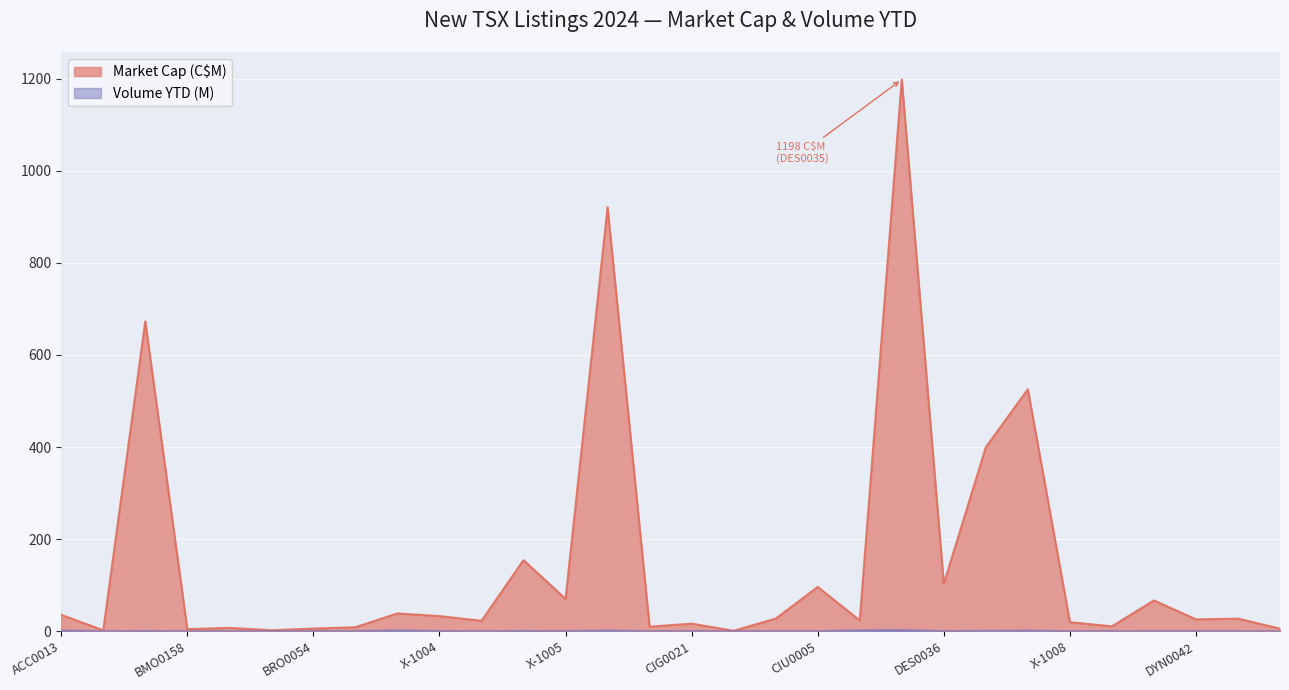

Reading left to right, transcribe all the data shown in this chart.

Market Cap (C$M): ACC0013=35.5	ARR0007=2.1	BMO0157=672.8	BMO0158=4.5	X-1006=7.3	BRO0052=2.1	BRO0054=5.7	BRO0053=8.7	CAN0196=38.7	X-1004=32.8	X-1003=22.6	X-1007=154.4	X-1005=70.2	CIG0020=921.0	CIG0022=9.8	CIG0021=16.4	CIU0006=0.9	CIU0004=27.4	CIU0005=96.1	COR0034=23.4	DES0035=1198.0	DES0036=103.1	DES0037=399.5	DES0038=525.5	X-1008=19.6	X-1009=10.6	DYN0041=66.9	DYN0042=25.8	DYN0043=27.3	X-1020=5.6
Volume YTD (M): ACC0013=1.3	ARR0007=0.1	BMO0157=0.5	BMO0158=0.1	X-1006=0.1	BRO0052=0.1	BRO0054=0.2	BRO0053=0.2	CAN0196=1.7	X-1004=0.5	X-1003=0.1	X-1007=0.5	X-1005=0.2	CIG0020=1.4	CIG0022=0.0	CIG0021=0.3	CIU0006=0.1	CIU0004=0.2	CIU0005=0.1	COR0034=1.9	DES0035=2.5	DES0036=0.3	DES0037=0.7	DES0038=1.2	X-1008=0.1	X-1009=0.0	DYN0041=0.1	DYN0042=0.2	DYN0043=0.0	X-1020=0.0